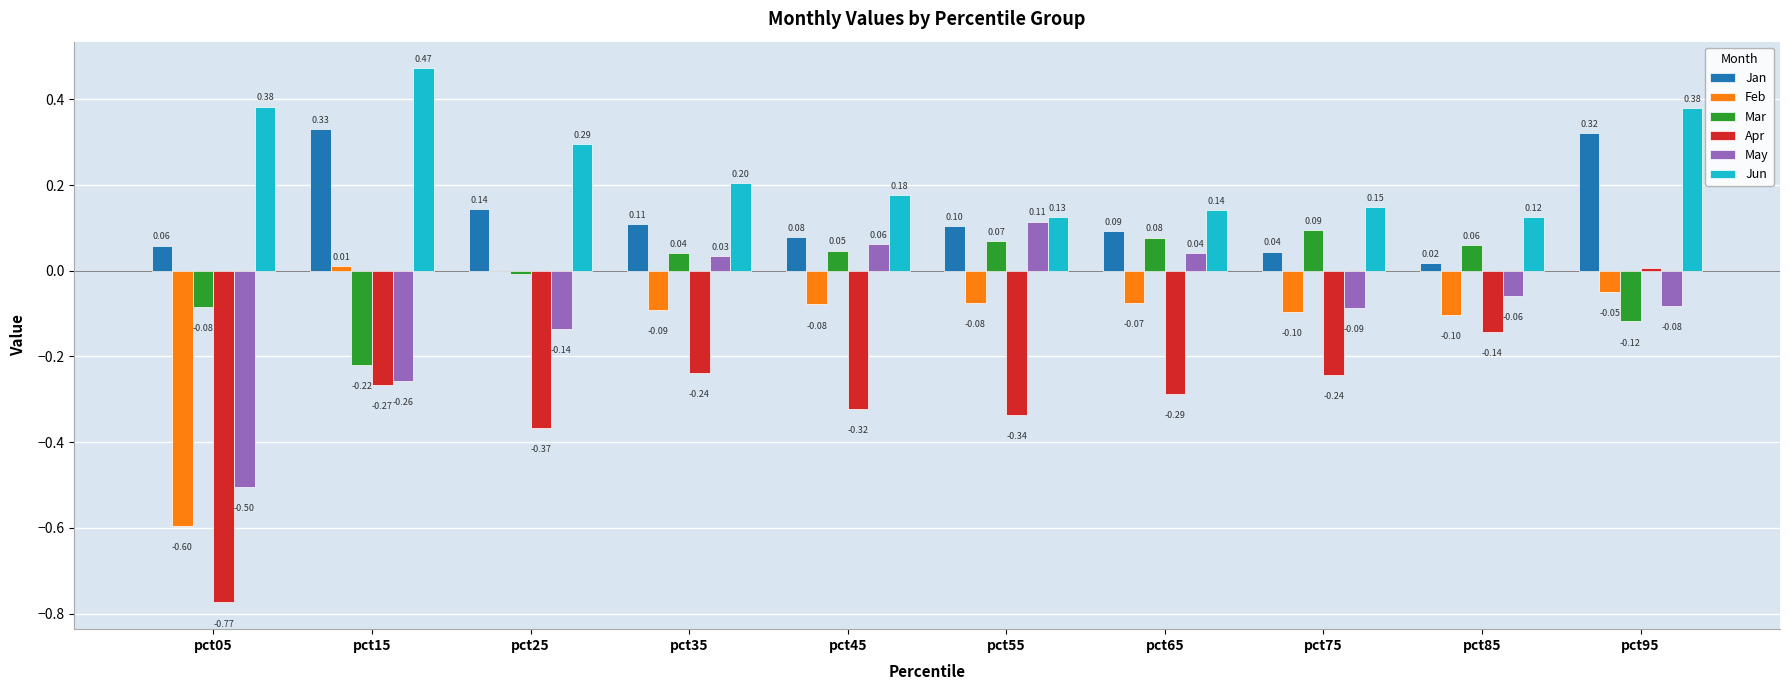

Which series changed the most between pct15 and pct65?

Jun